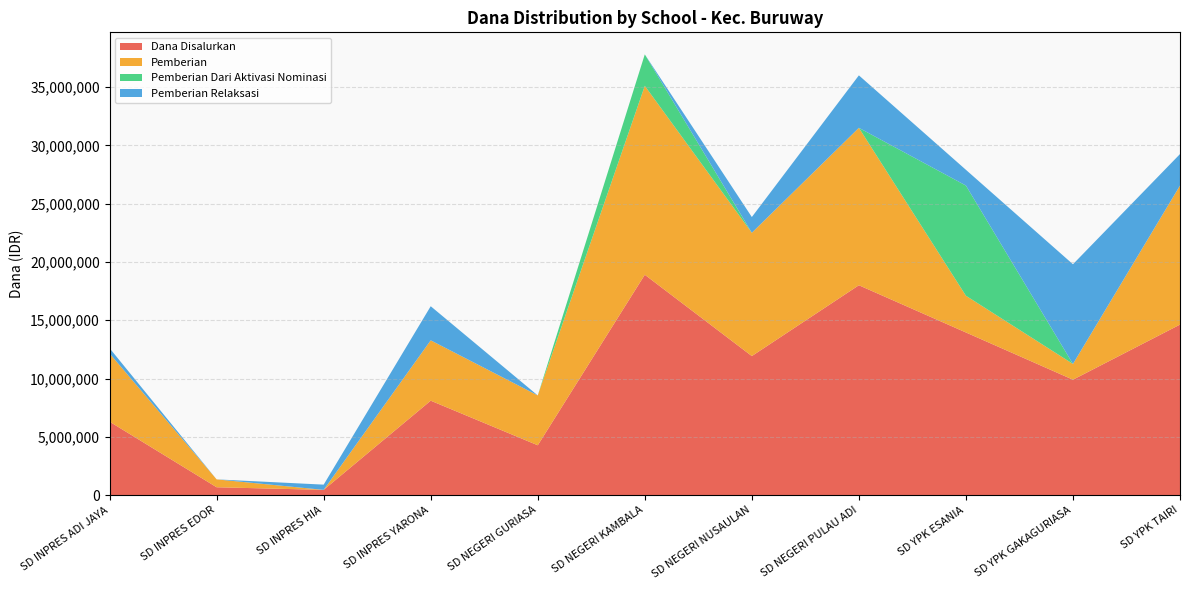

What is the total value across all series at SD YPK TAIRI?

29250000